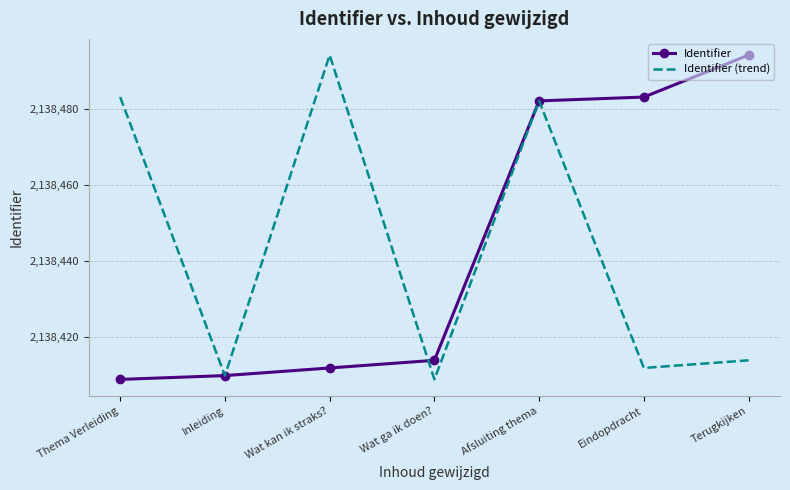

The Identifier (trend) series shows 1125665 at Eindopdracht. True or false?

False